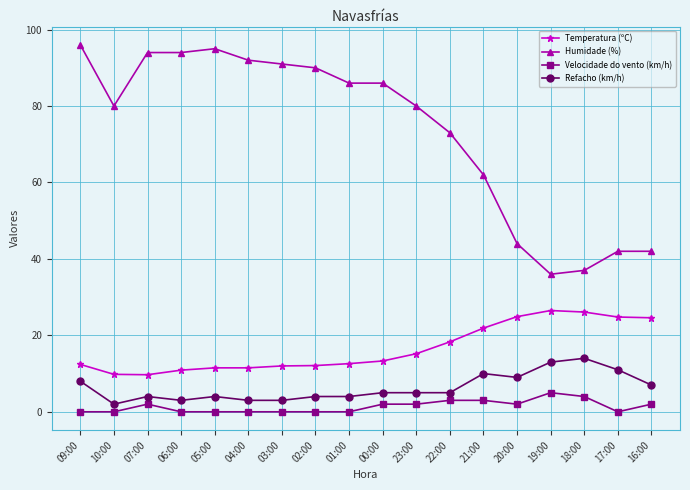

Where is the first local minimum for Humidade (%)?

10:00